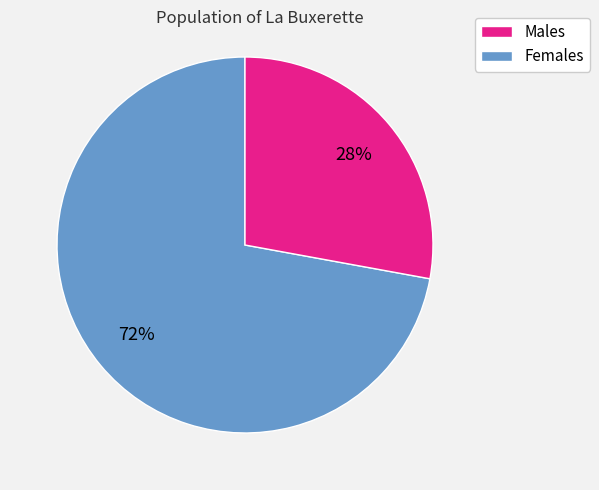

To the nearest percent, what is the average slice percentage?

50%